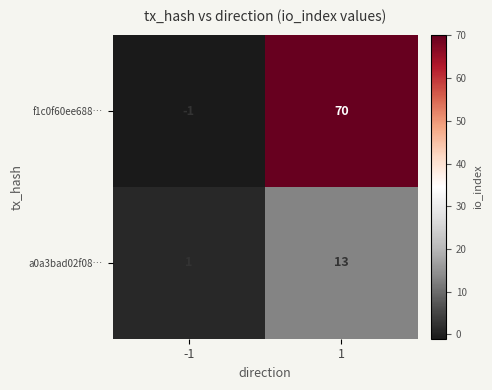

Read the f1c0f60ee688… value at 1, to the nearest 10.

70